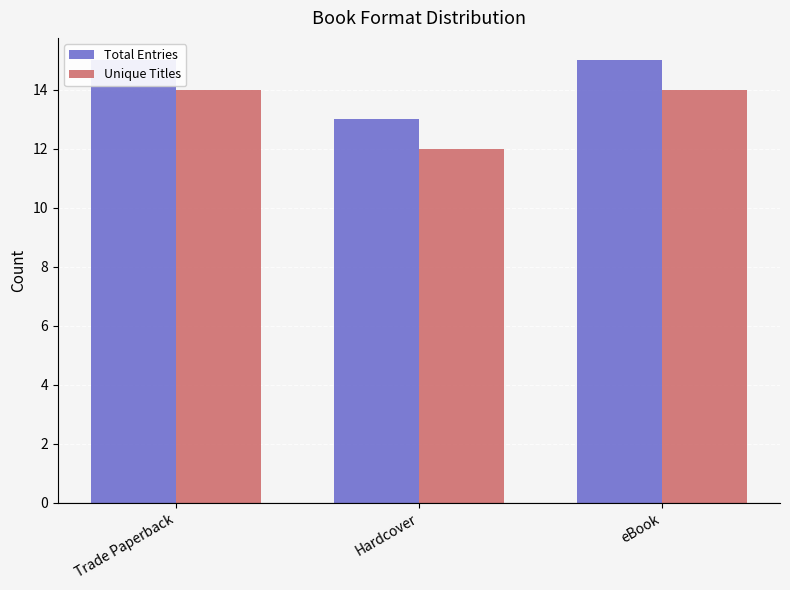

How many Total Entries values are between 13 and 15?

3